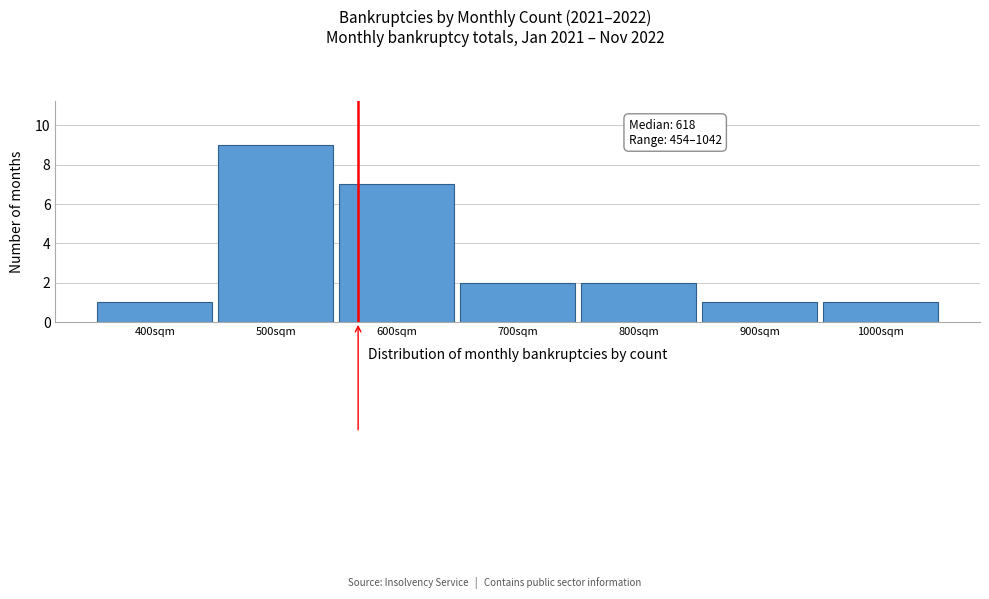

Reading right to left, what are all the values shown in this chart?

1000sqm=1	900sqm=1	800sqm=2	700sqm=2	600sqm=7	500sqm=9	400sqm=1